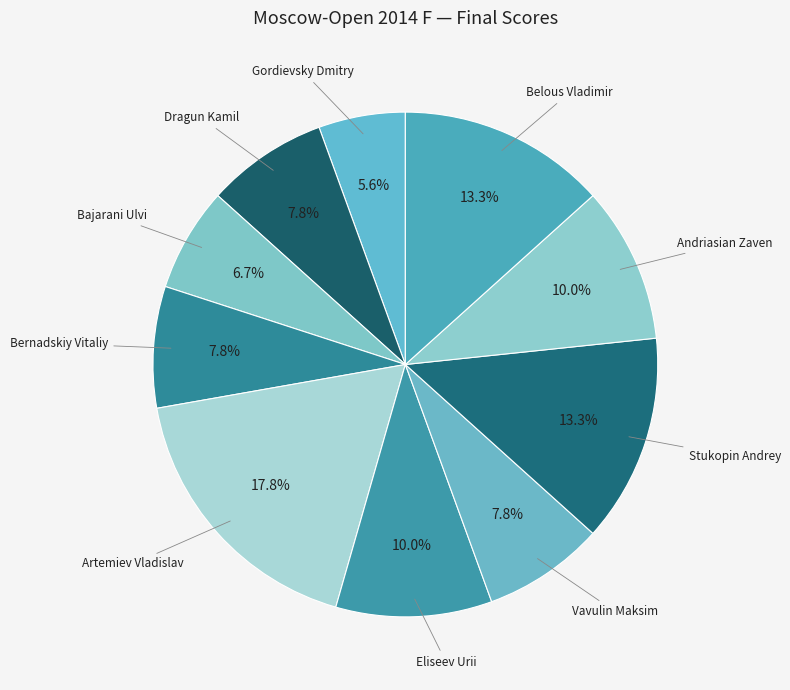

To the nearest percent, what is the combined percentage of Andriasian Zaven and Dragun Kamil?

18%